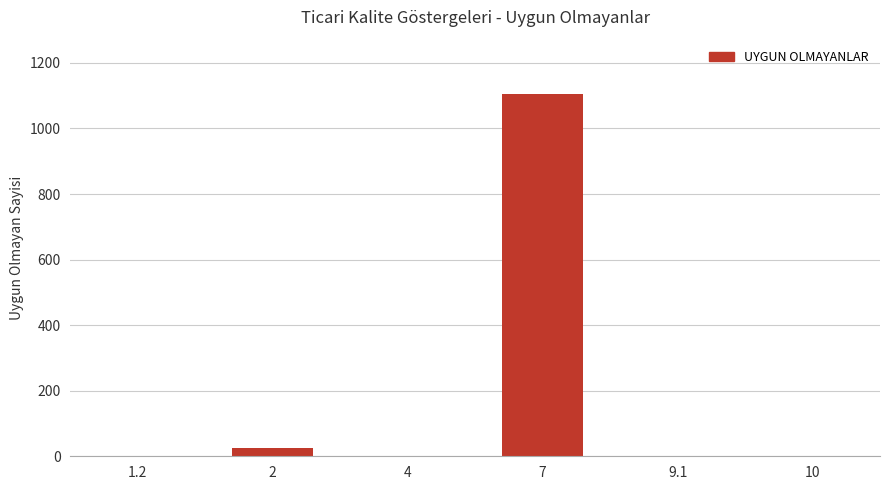

The value at 4 is 0. True or false?

True